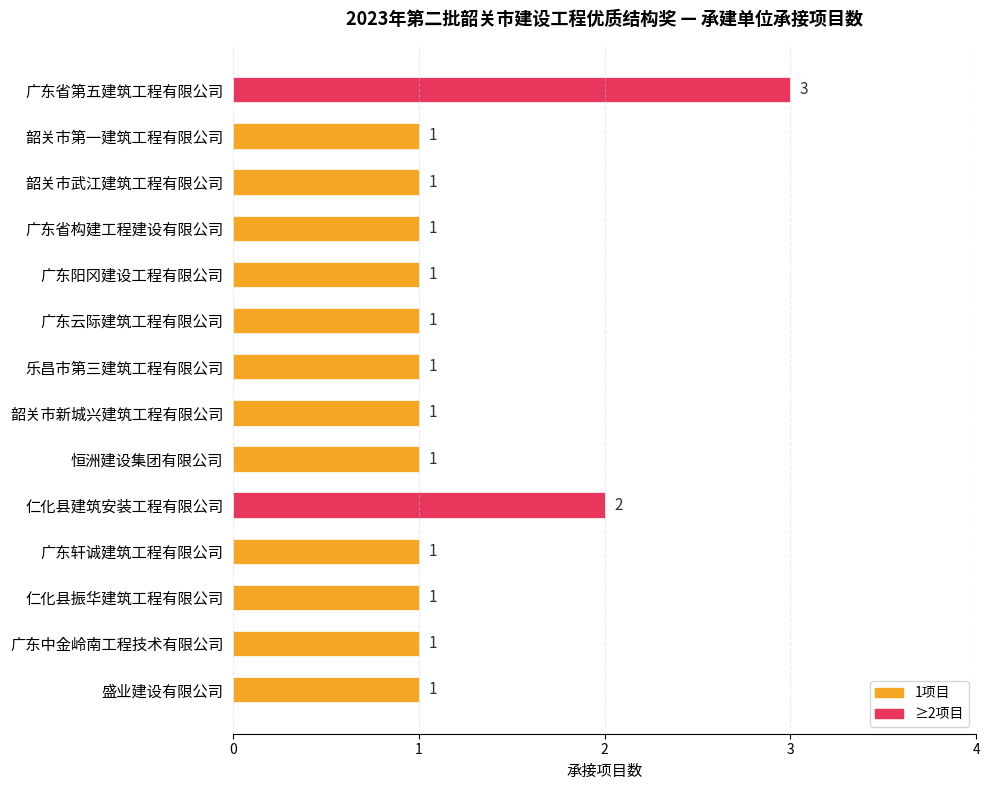

What is the maximum value shown in the chart?

3